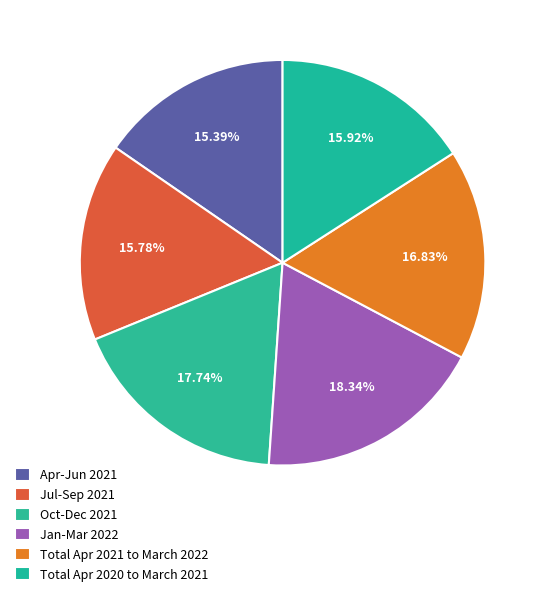

How many slices are in this pie chart?

6